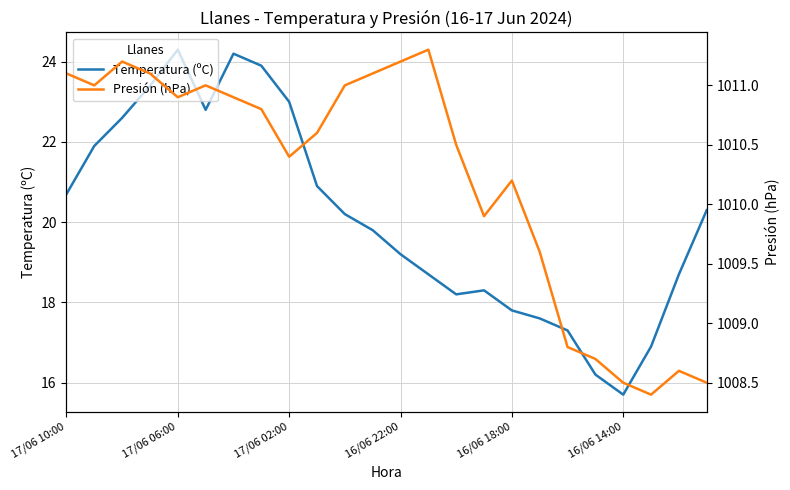

Reading right to left, what are all the values shown in this chart?

Temperatura (ºC): 20.3	18.7	16.9	15.7	16.2	17.3	17.6	17.8	18.3	18.2	18.7	19.2	19.8	20.2	20.9	23.0	23.9	24.2	22.8	24.3	23.4	22.6	21.9	20.7
Presión (hPa): 1008.5	1008.6	1008.4	1008.5	1008.7	1008.8	1009.6	1010.2	1009.9	1010.5	1011.3	1011.2	1011.1	1011.0	1010.6	1010.4	1010.8	1010.9	1011.0	1010.9	1011.1	1011.2	1011.0	1011.1